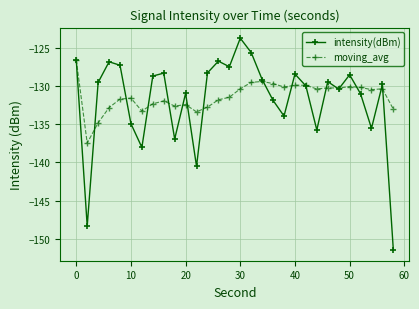

True or false: intensity(dBm) and moving_avg intersect in this chart.

True